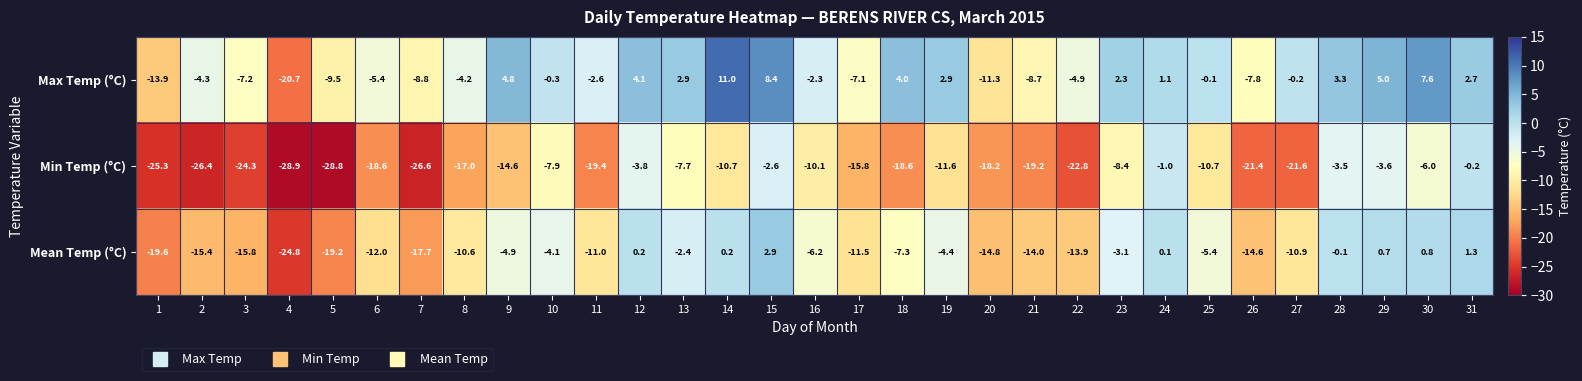

Is the value of Max Temp (°C) at 8 greater than the value of Mean Temp (°C) at 9?

Yes